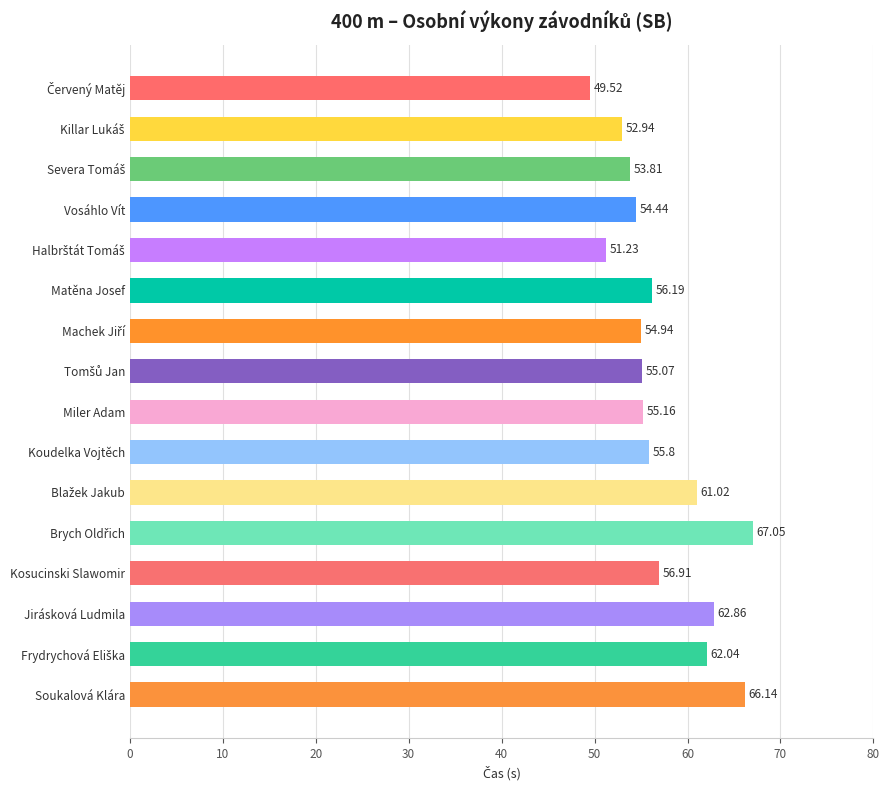

At which label is the value closest to 58?

Kosucinski Slawomir